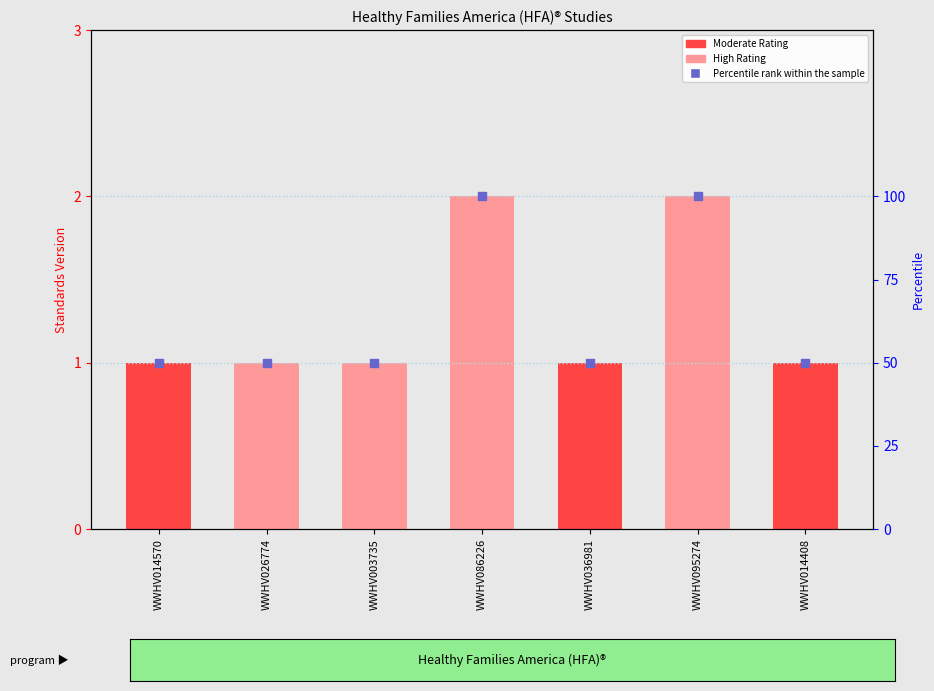

Which has a higher value, WWHV095274 or WWHV036981?

WWHV095274